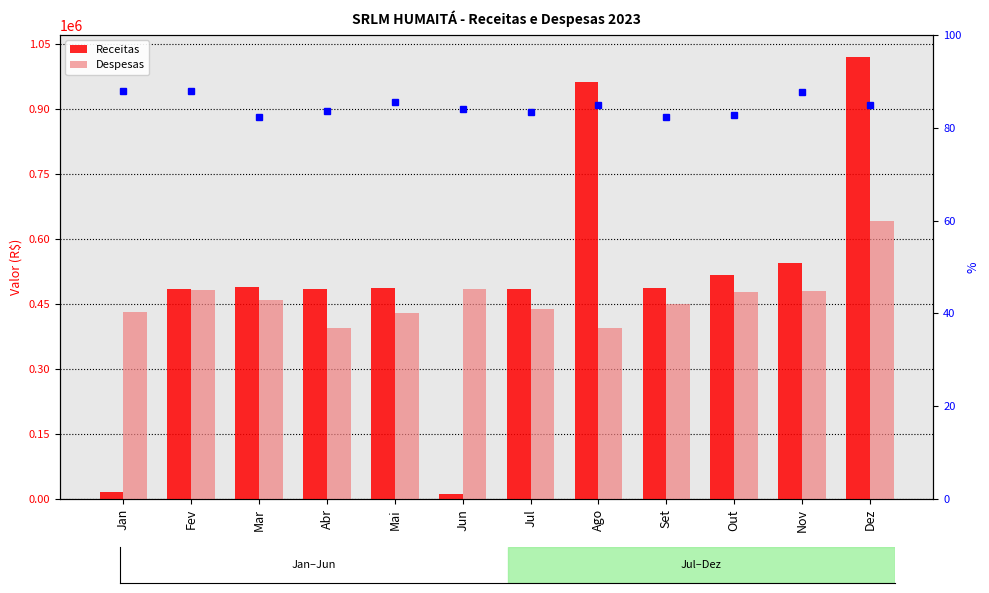

Which series has the largest total across all categories?

Receitas